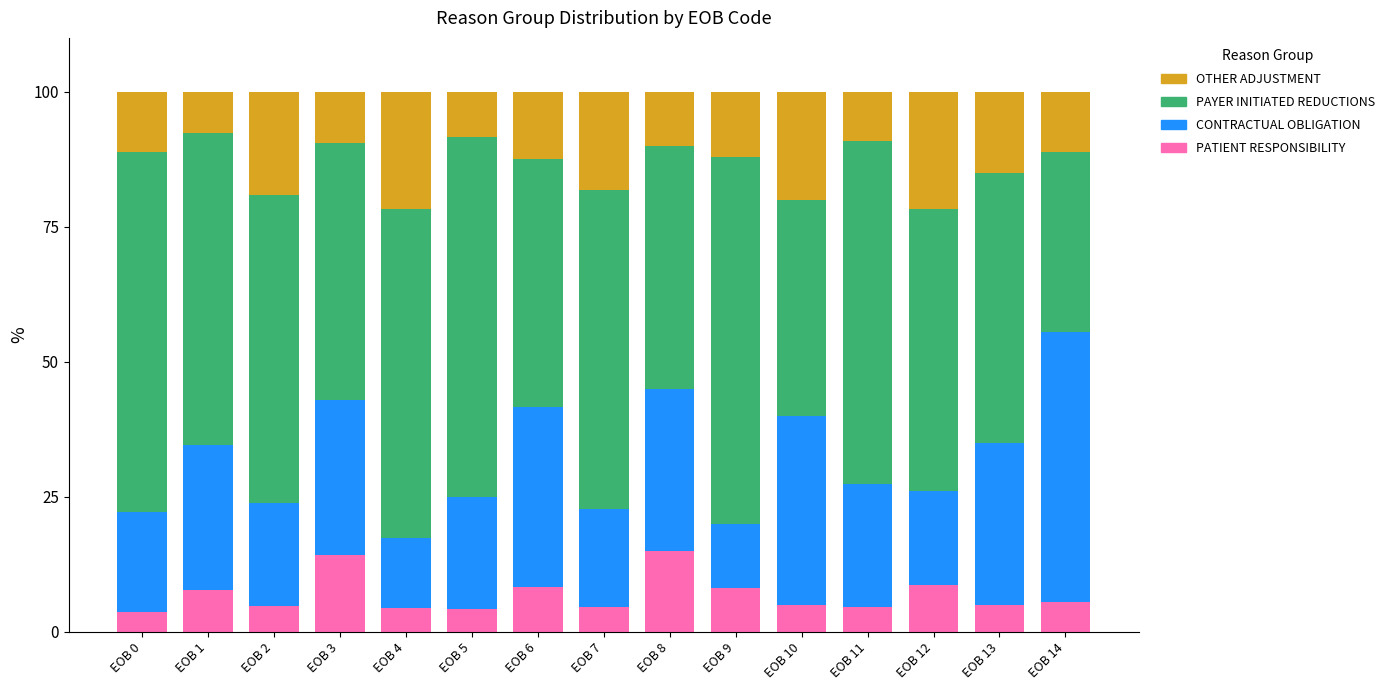

The value of PATIENT RESPONSIBILITY at EOB 4 is 4.3. True or false?

True